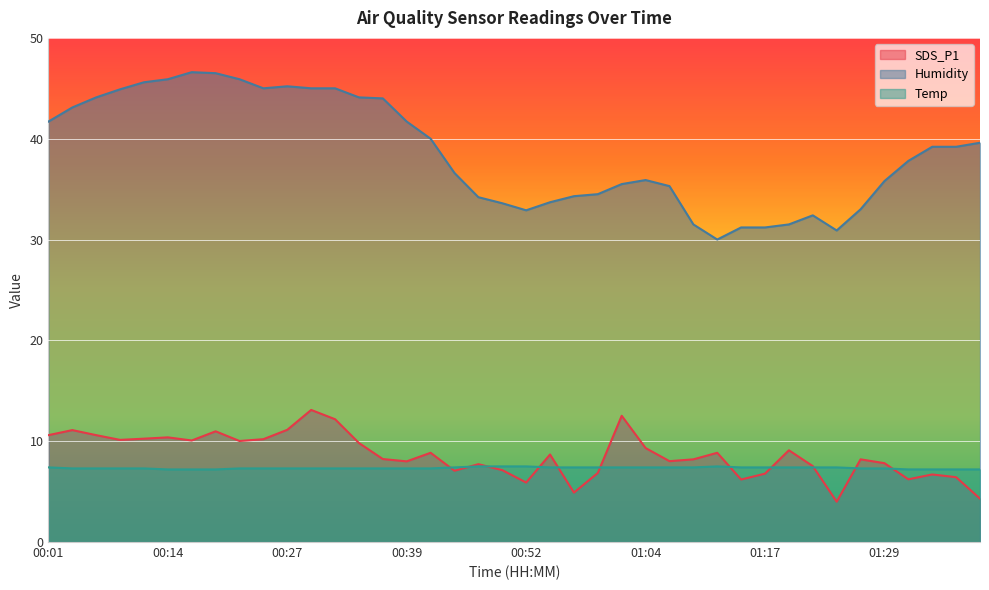

At 00:39, list the series in order from smallest to largest.

Temp, SDS_P1, Humidity